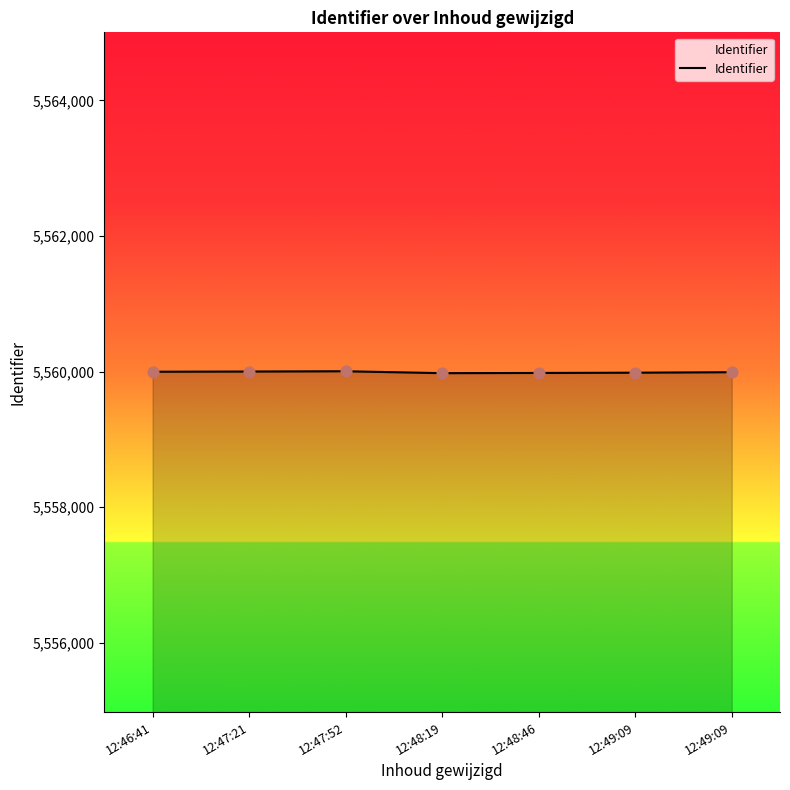

How many series are shown in this chart?

1